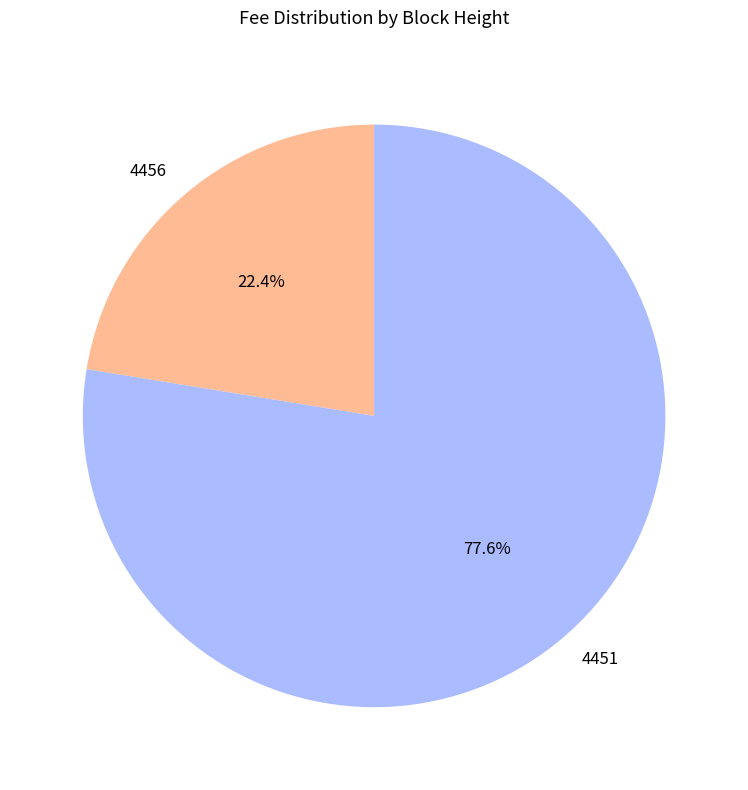

The 4456 slice represents 22% of the pie. True or false?

True